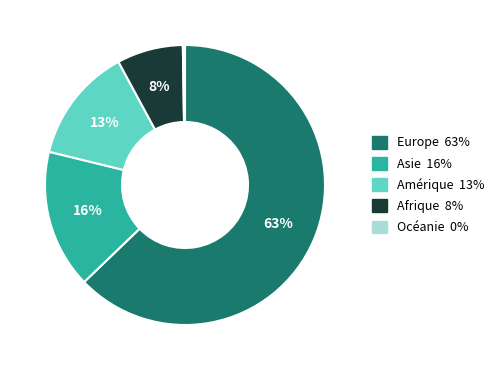

To the nearest percent, what is the average slice percentage?

20%